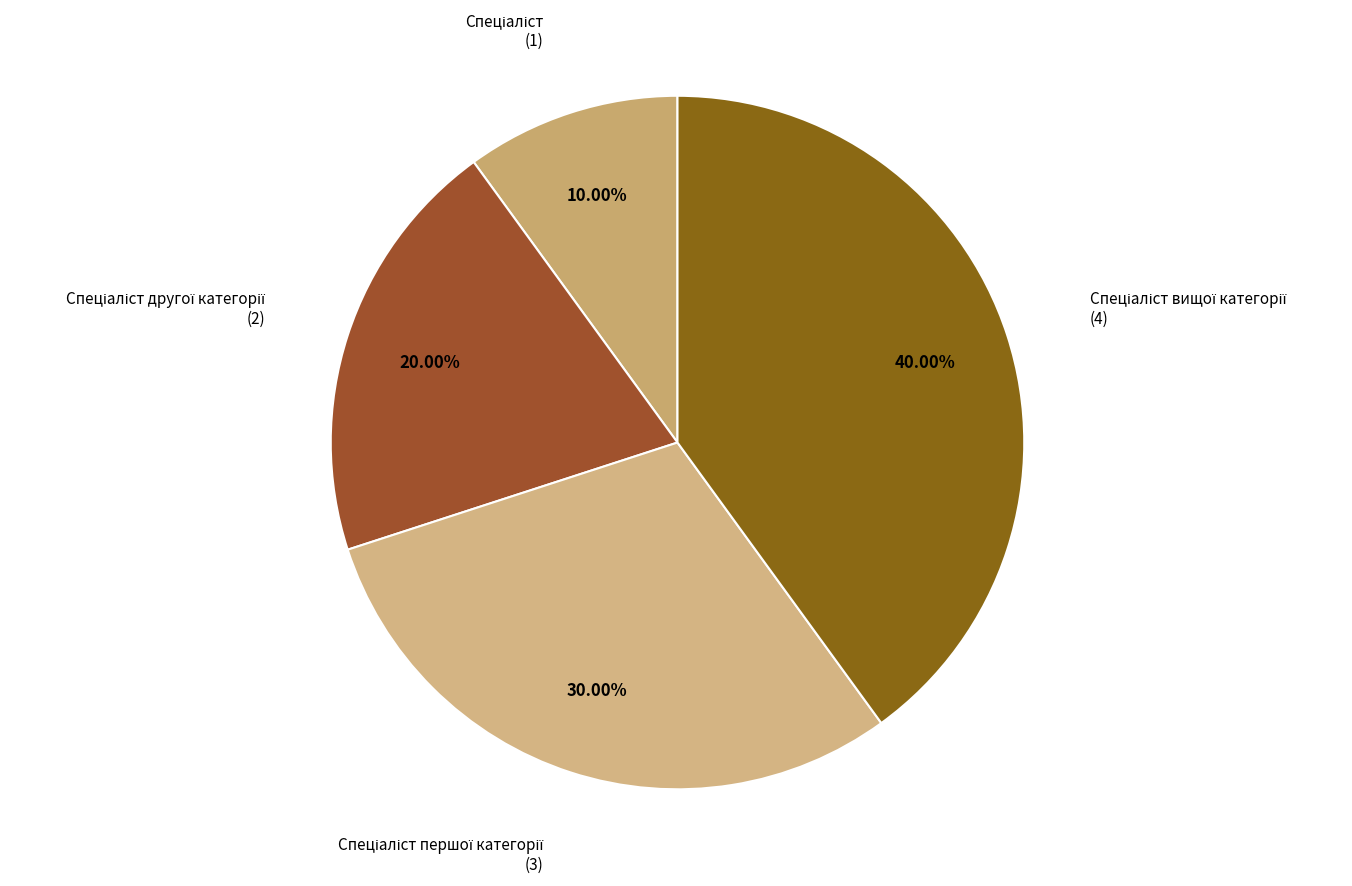

What is the largest slice in the pie chart?

Спеціаліст вищої категорії